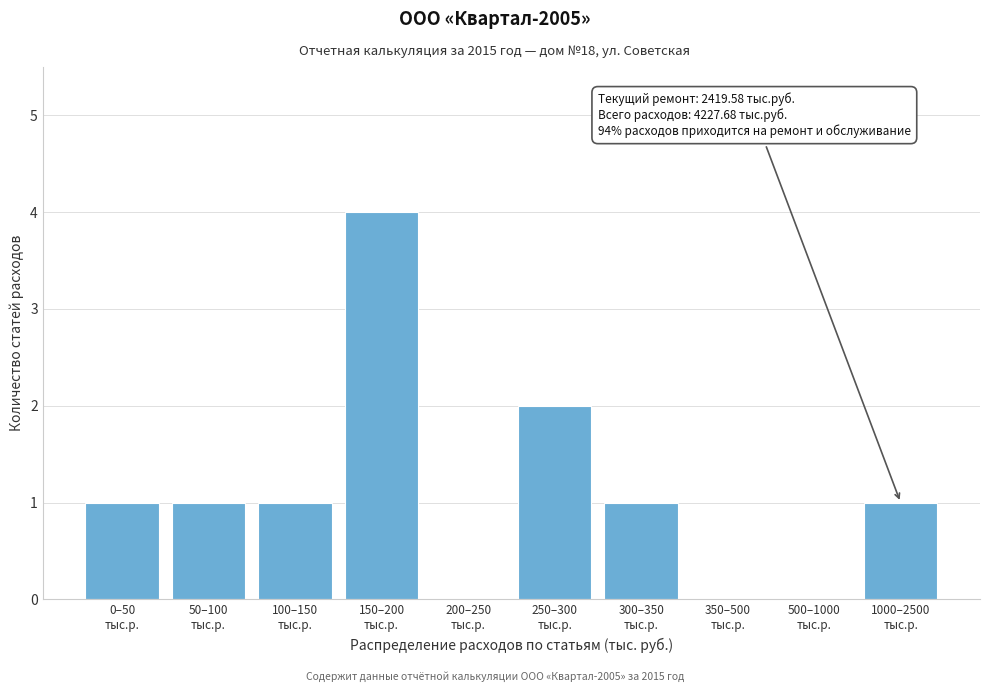

What is the maximum value shown in the chart?

4